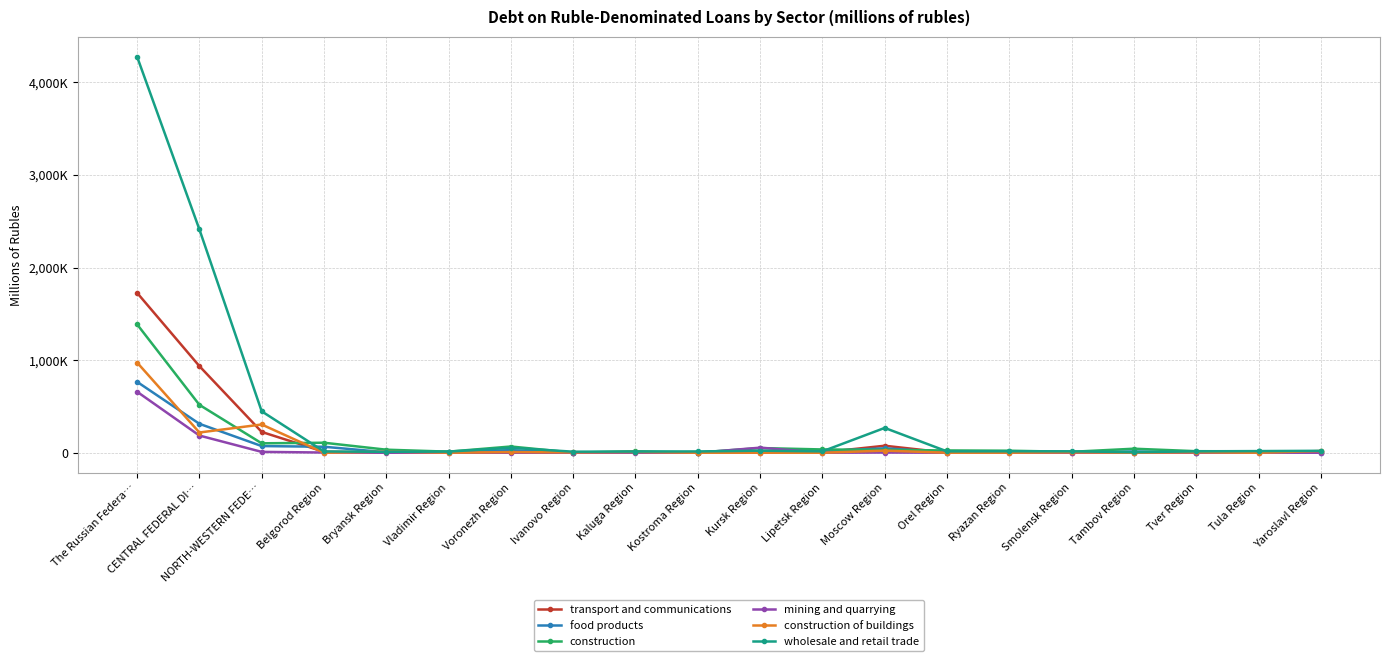

True or false: transport and communications and mining and quarrying cross at least once.

True